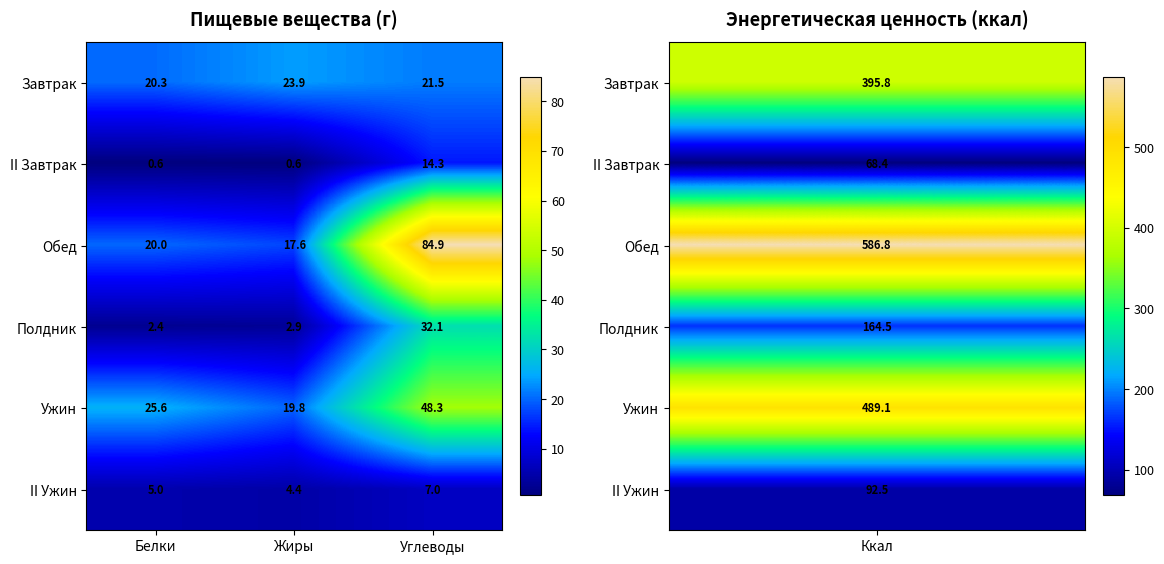

What is the difference between the Ужин values at Жиры and Белки?

5.8